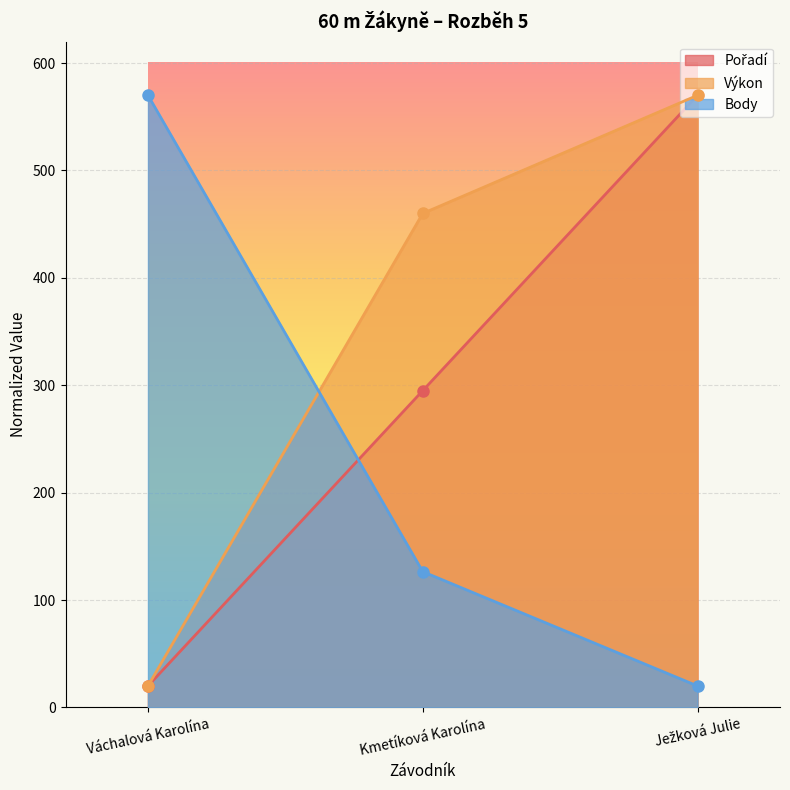

Rank the series by their maximum value, from lowest to highest.

Pořadí, Výkon, Body